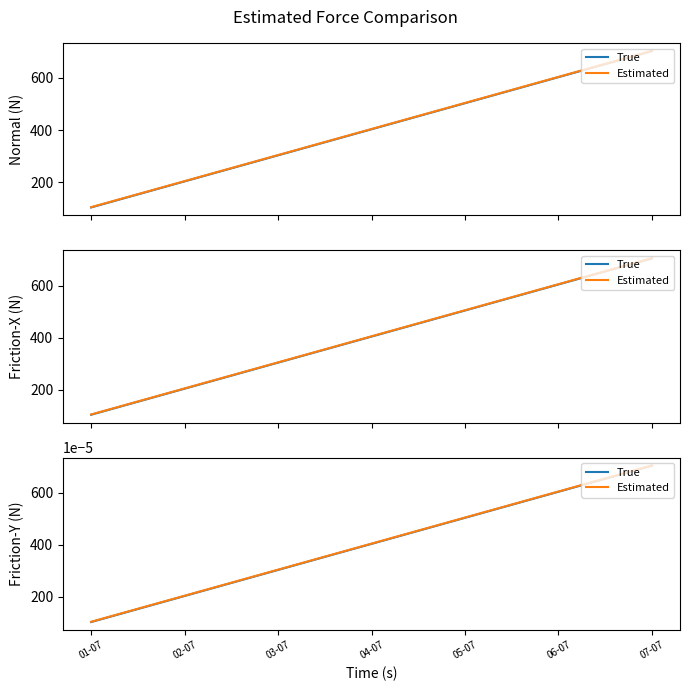

True or false: True and Estimated intersect in this chart.

False